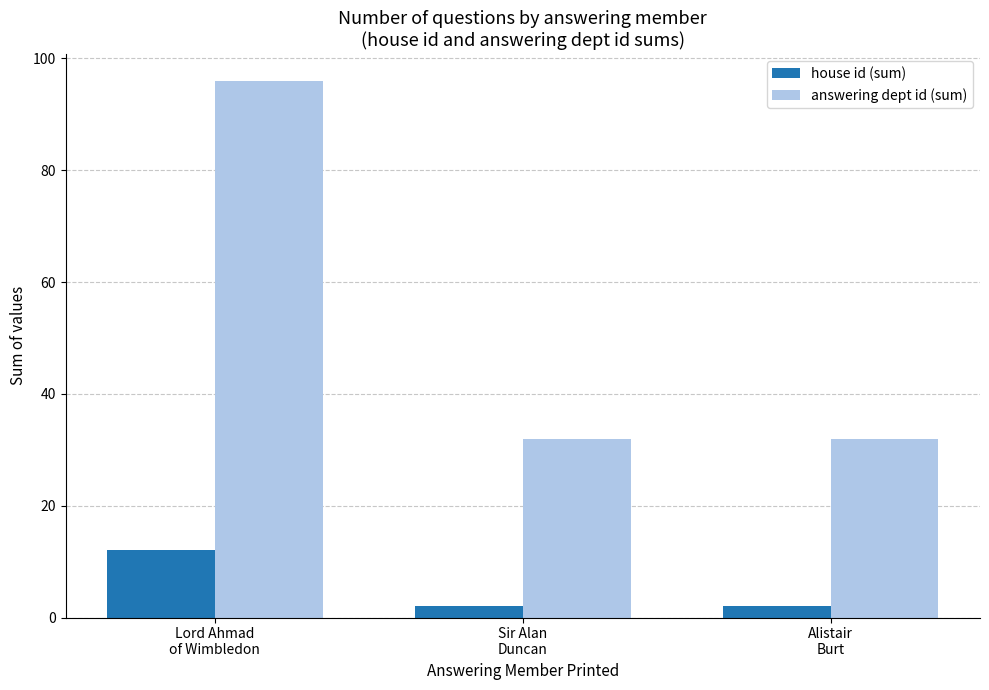

What is the difference between the maximum and second lowest values in the answering dept id (sum) series?

64